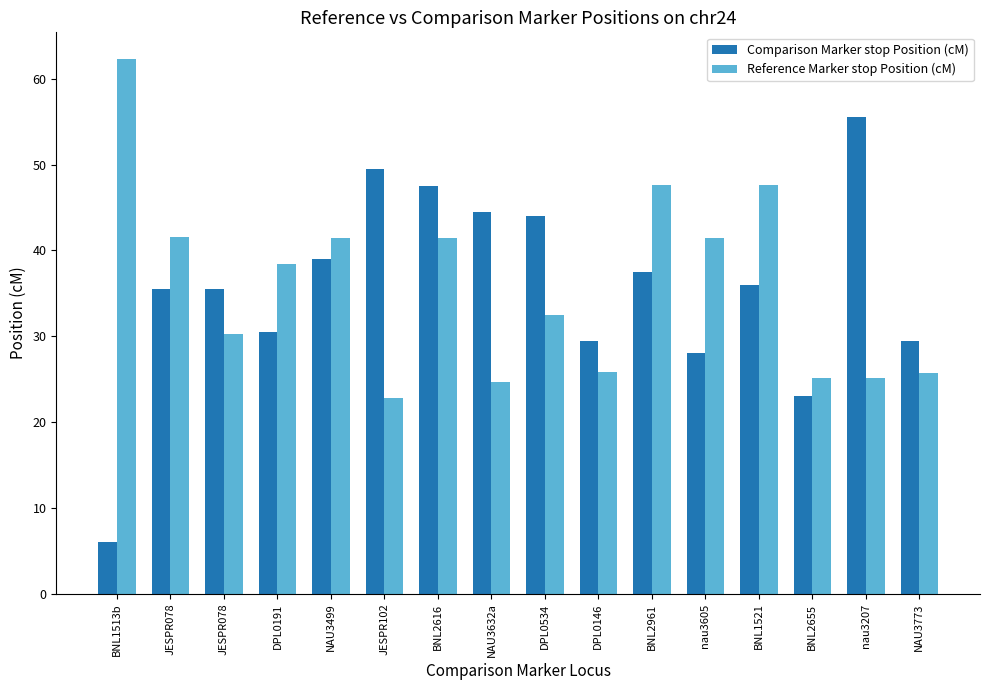

What is the label of the 5th bar from the left?

NAU3499